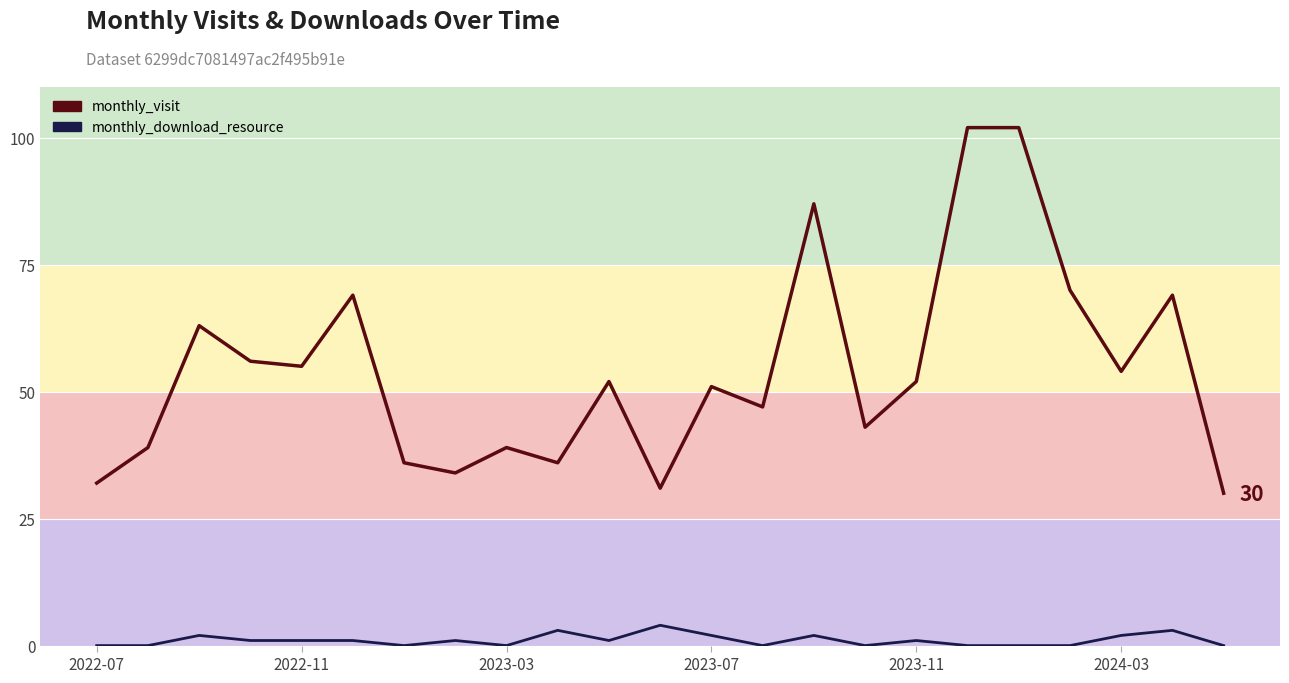

The monthly_visit series shows 13 at 10. True or false?

False